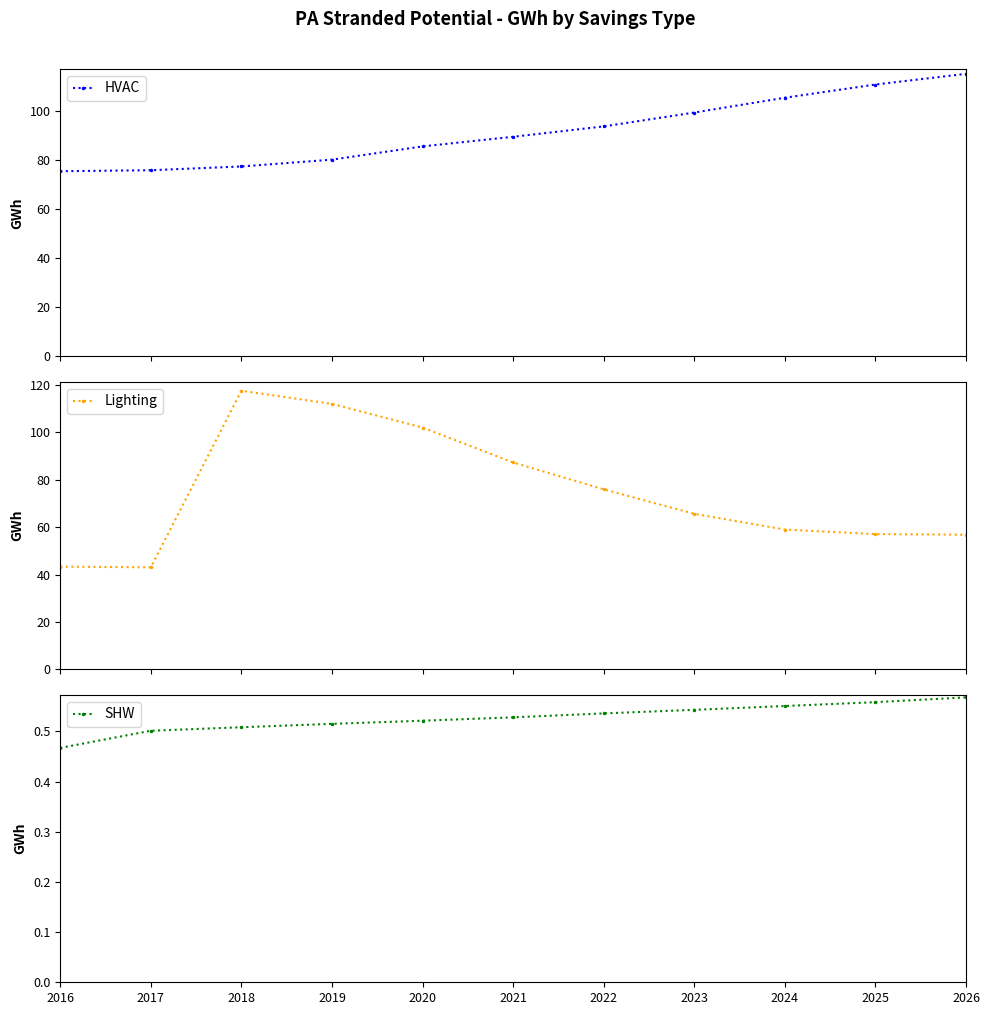

What is the difference between the maximum and minimum values in the Lighting series?

74.5